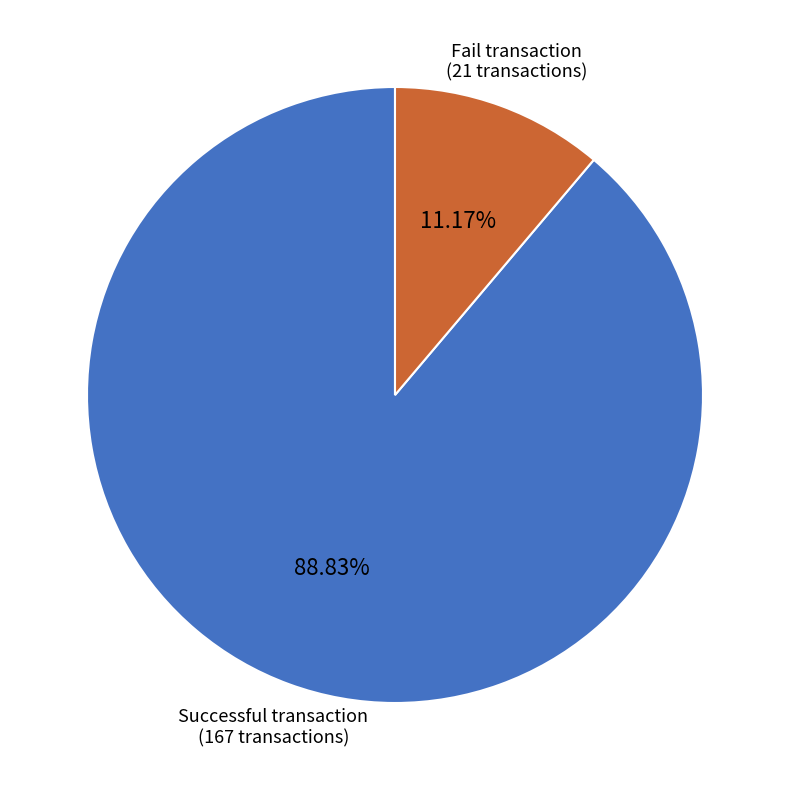

Count the number of slices in the pie.

2